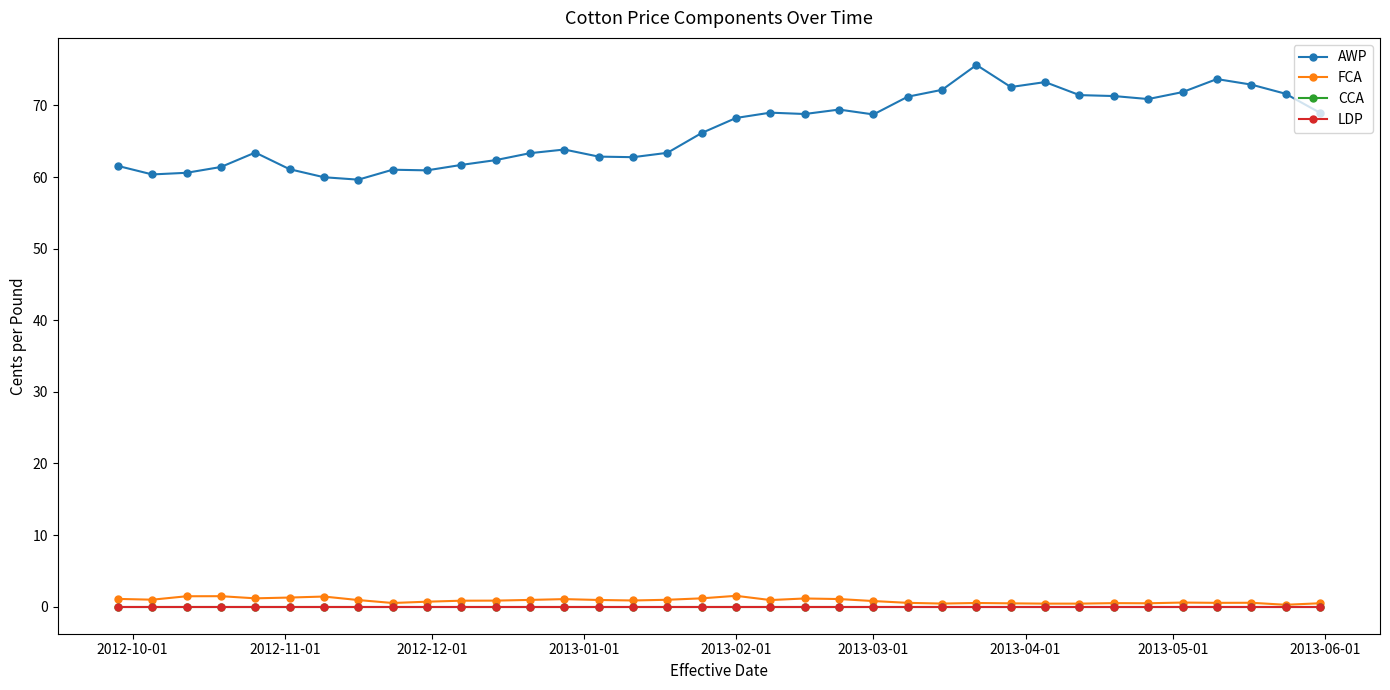

What is the sum of all AWP values?

2398.5